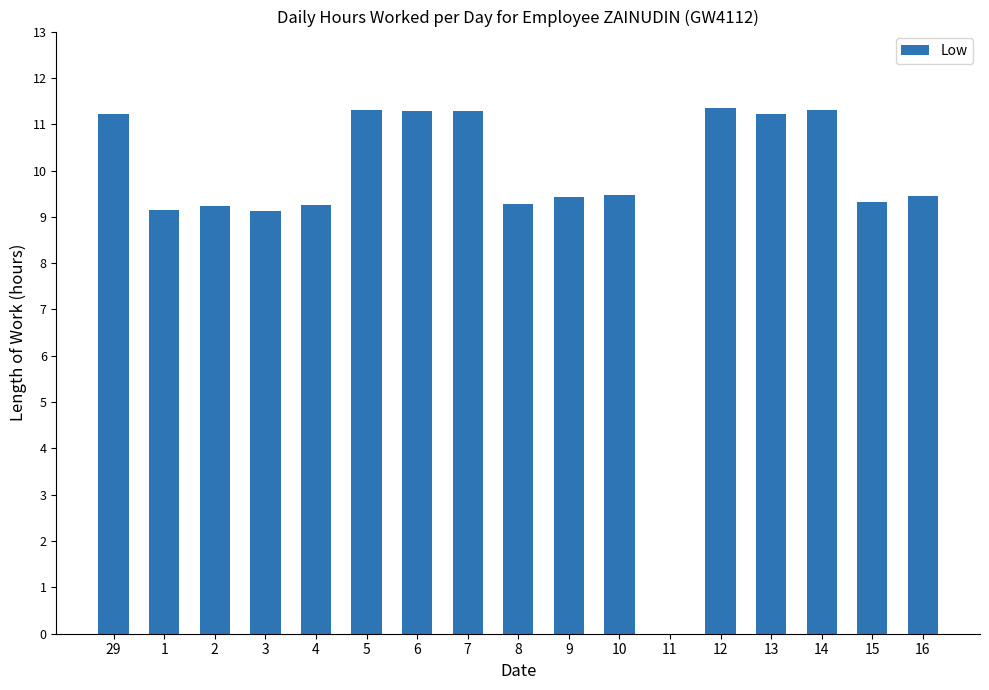

What is the maximum value shown in the chart?

11.3